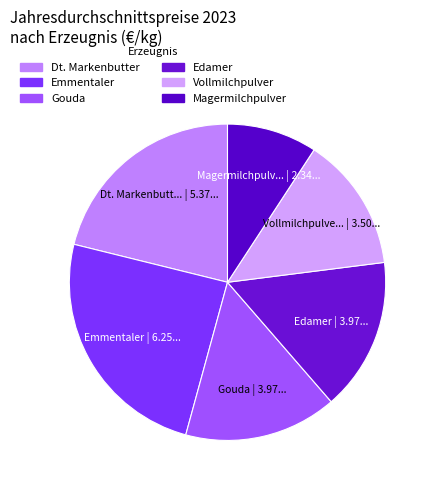

What percentage is NOT represented by Emmentaler?

75.4%